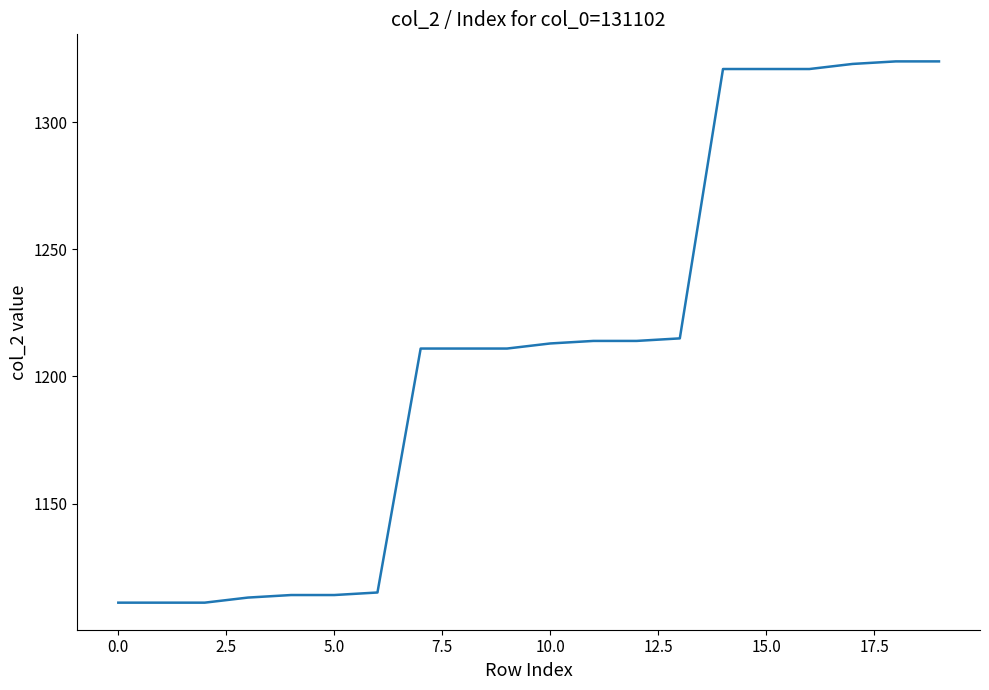

What is the smallest value displayed?

1111